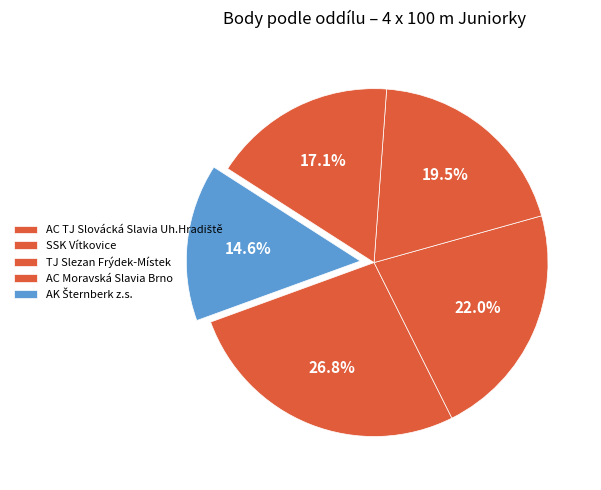

To the nearest percent, what portion does SSK Vítkovice represent?

22%